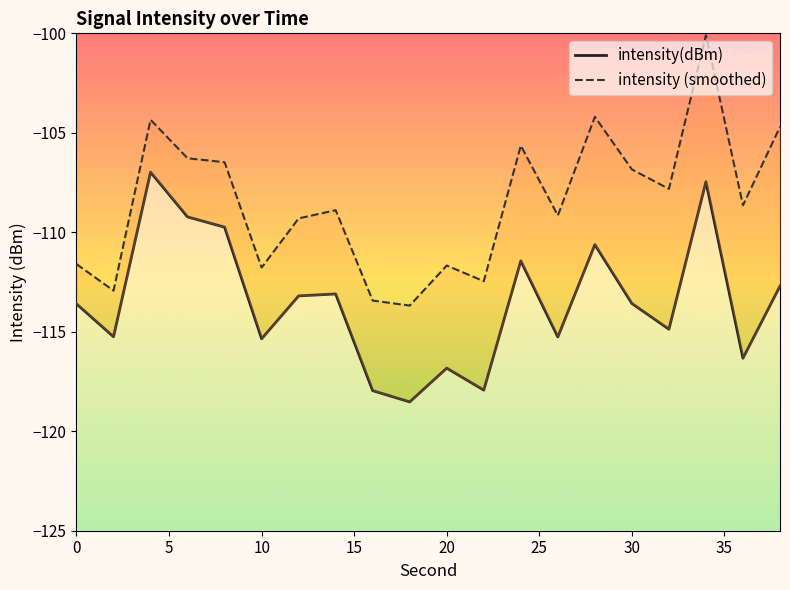

How many distinct data groups are displayed?

2